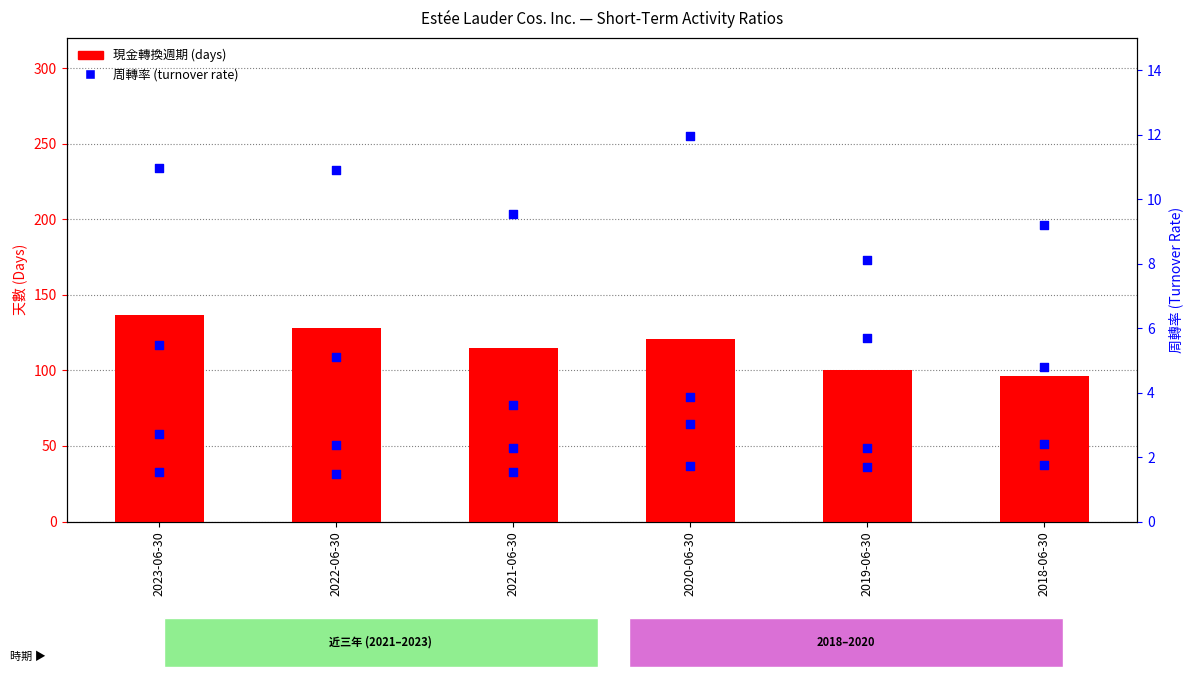

What is the total value across all series at 2023-06-30?

157.7